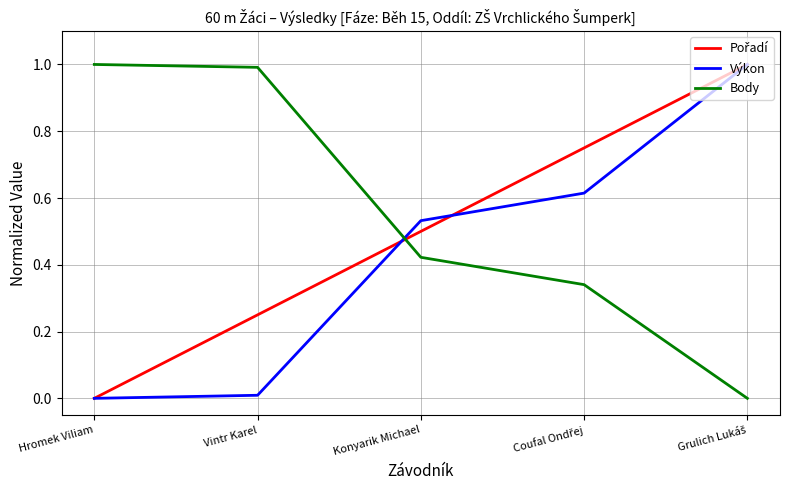

The Výkon series shows 0.0 at Vintr Karel. True or false?

True